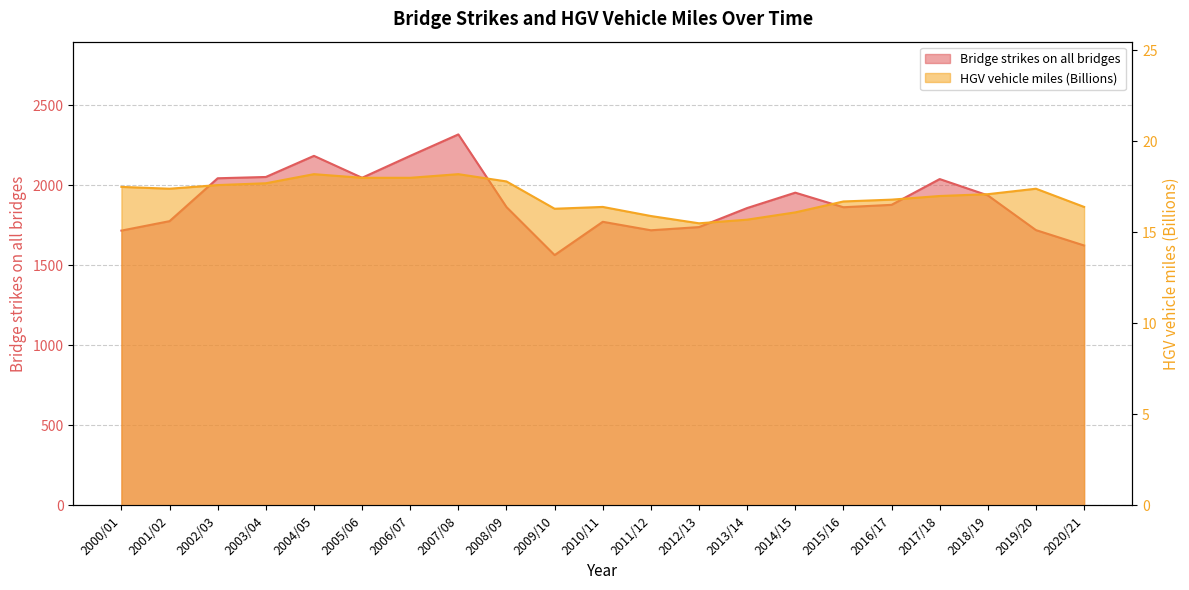

Reading left to right, extract all data points from this chart.

Bridge strikes on all bridges: 2000/01=1717.0	2001/02=1776.0	2002/03=2044.0	2003/04=2052.0	2004/05=2184.0	2005/06=2047.0	2006/07=2184.0	2007/08=2318.0	2008/09=1864.0	2009/10=1564.0	2010/11=1772.0	2011/12=1719.0	2012/13=1739.0	2013/14=1858.0	2014/15=1954.0	2015/16=1863.0	2016/17=1878.0	2017/18=2039.0	2018/19=1937.0	2019/20=1720.0	2020/21=1624.0
HGV vehicle miles (Billions): 2000/01=17.5	2001/02=17.4	2002/03=17.6	2003/04=17.7	2004/05=18.2	2005/06=18.0	2006/07=18.0	2007/08=18.2	2008/09=17.8	2009/10=16.3	2010/11=16.4	2011/12=15.9	2012/13=15.5	2013/14=15.7	2014/15=16.1	2015/16=16.7	2016/17=16.8	2017/18=17.0	2018/19=17.1	2019/20=17.4	2020/21=16.4